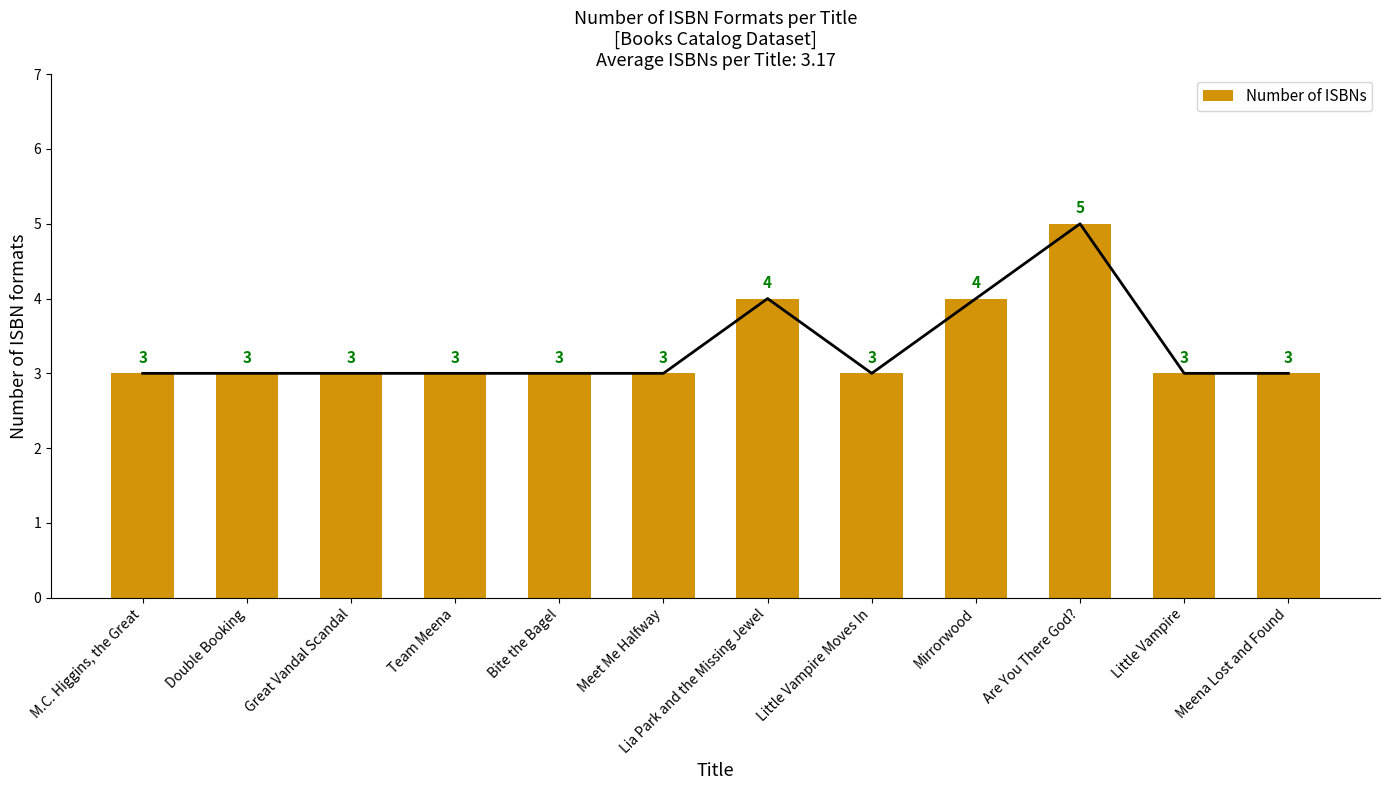

What is the difference between the maximum and minimum values?

2